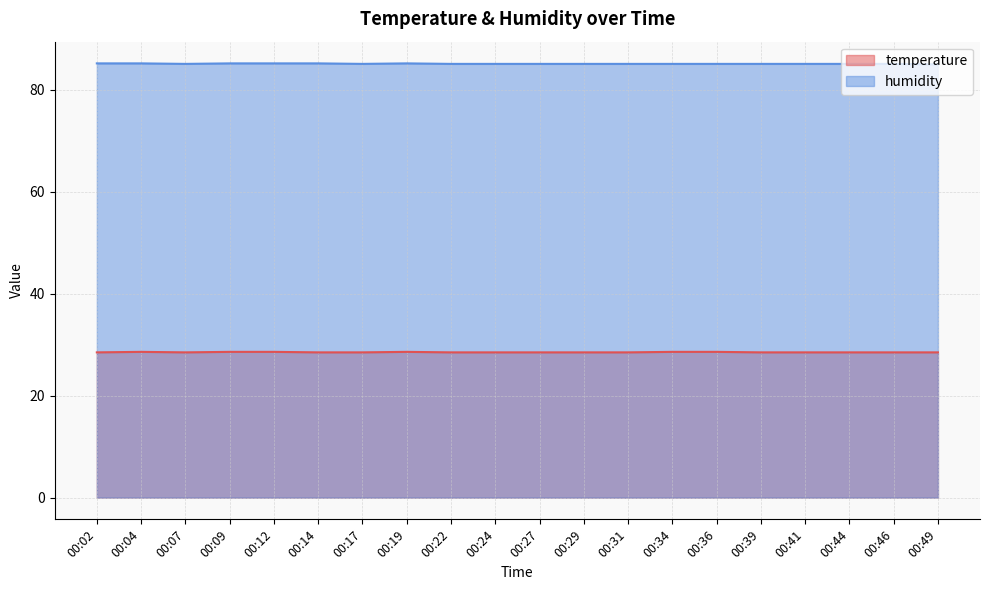

At which category is the sum across all series the highest?

00:04